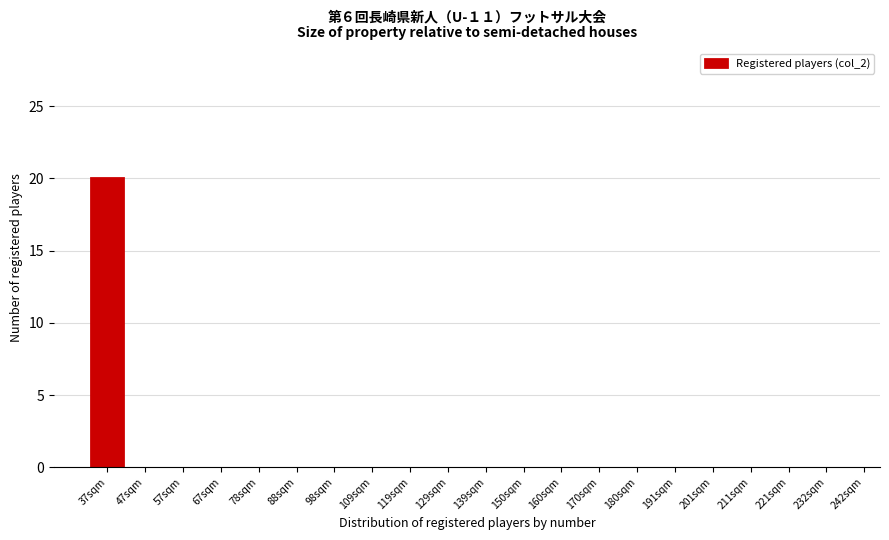

Reading left to right, list all the values displayed in this chart.

37sqm=20	47sqm=0	57sqm=0	67sqm=0	78sqm=0	88sqm=0	98sqm=0	109sqm=0	119sqm=0	129sqm=0	139sqm=0	150sqm=0	160sqm=0	170sqm=0	180sqm=0	191sqm=0	201sqm=0	211sqm=0	221sqm=0	232sqm=0